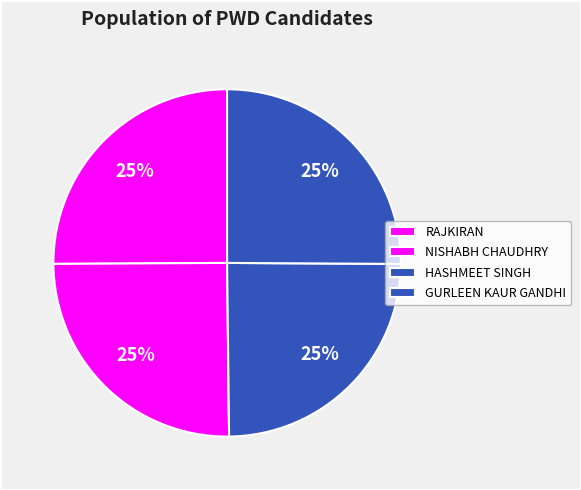

To the nearest percent, what percentage of the pie is HASHMEET SINGH?

25%